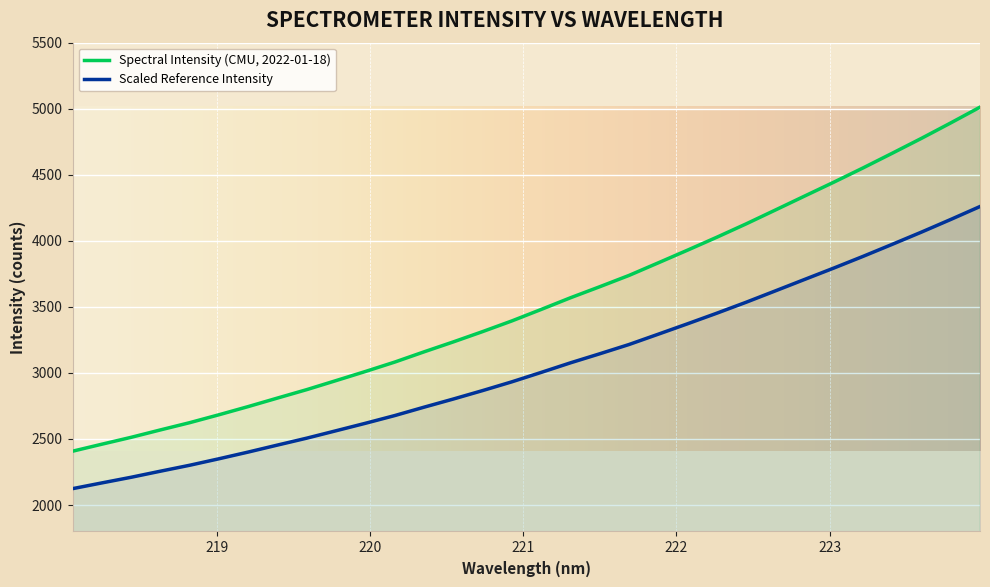

What is the difference between the values at 220.9264 and 223.7895?

1498.2